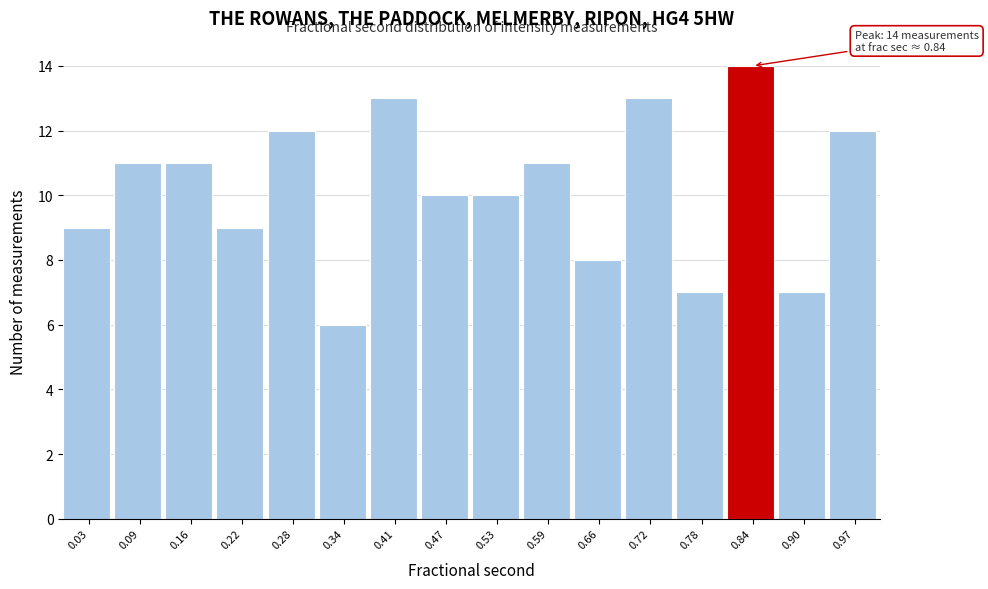

Which range on the x-axis has the tallest bar?

0.81 to 0.87